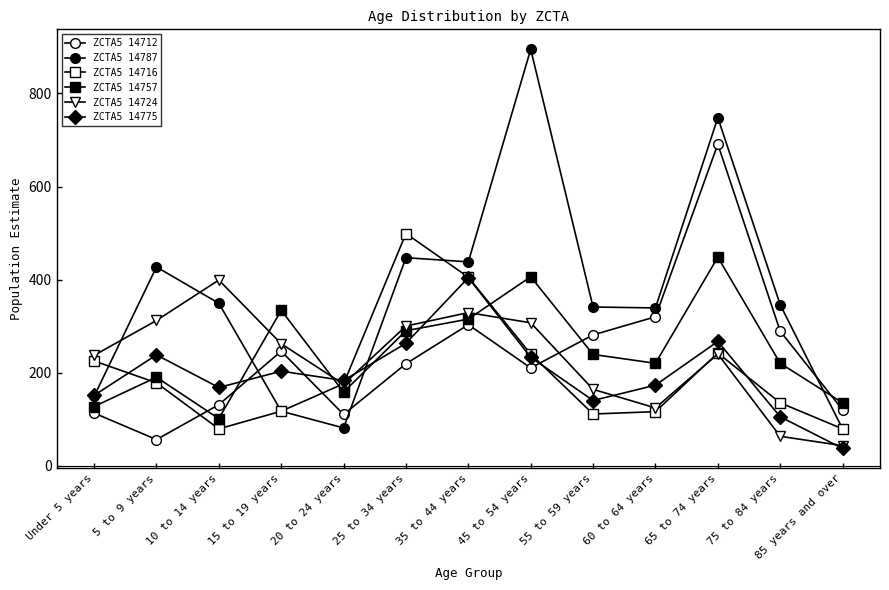

How many values in the ZCTA5 14787 series are below 346?

6